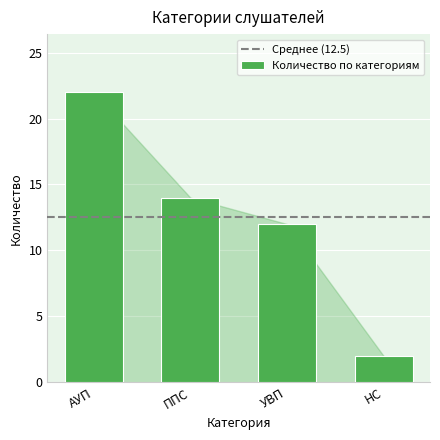

Reading left to right, extract all data points from this chart.

АУП=22	ППС=14	УВП=12	НС=2